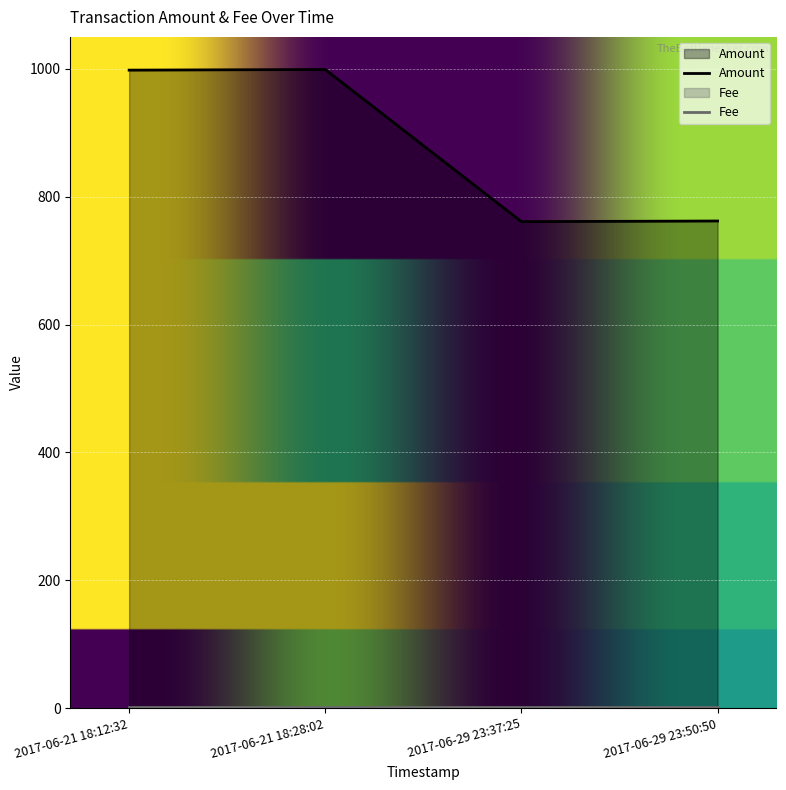

What is the label of the 2nd point from the right?

2017-06-29 23:37:25